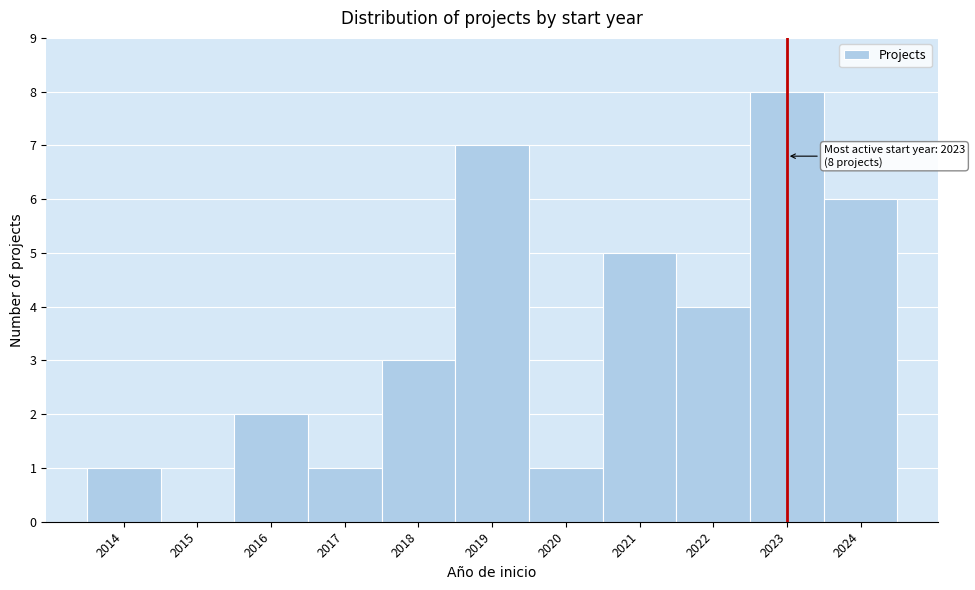

Over which range of the x-axis is the bar tallest?

2022.5 to 2023.5